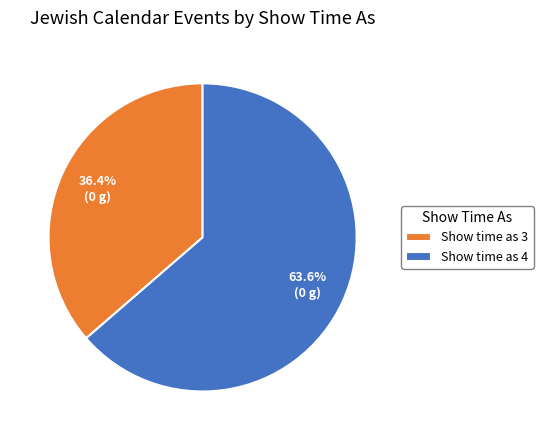

What portion of the pie excludes Show time as 4?

36.4%